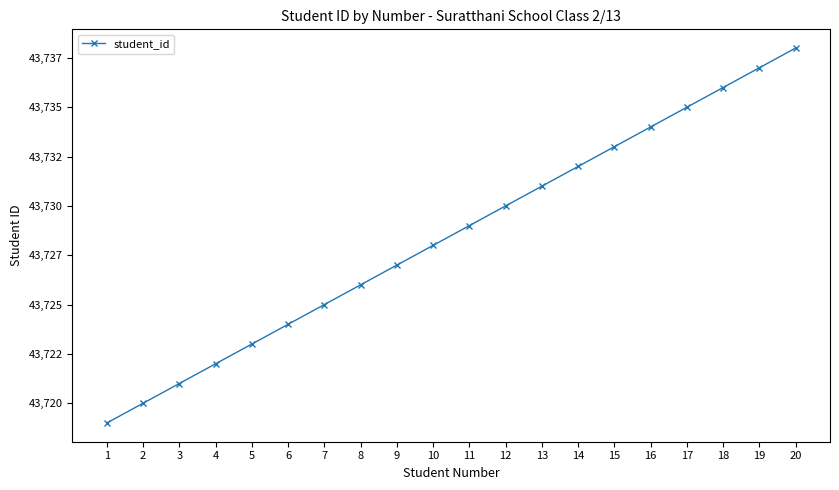

The value at 14 is 43732. True or false?

True